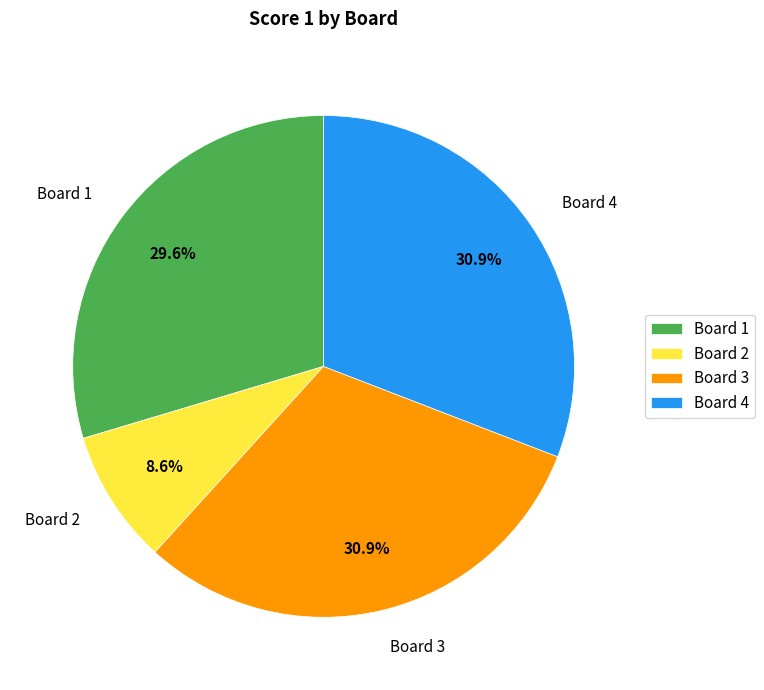

How many segments does this pie chart have?

4